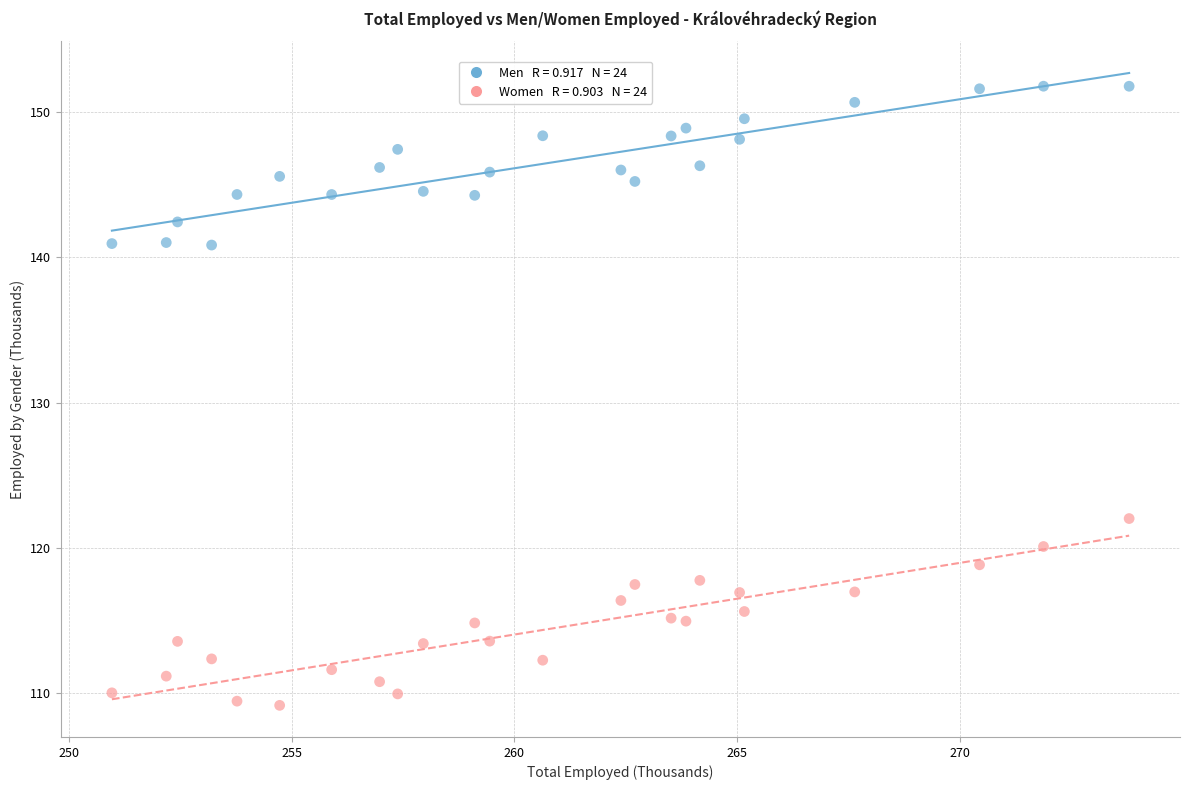

Across all data points, what is the range of Y values (max minus min)?

42.6